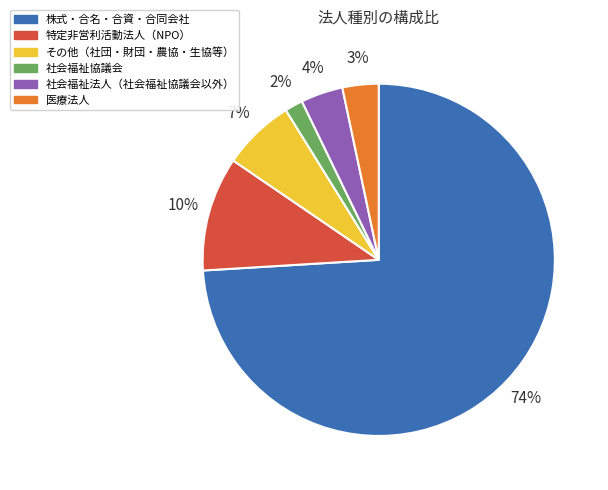

How many slices are in this pie chart?

6